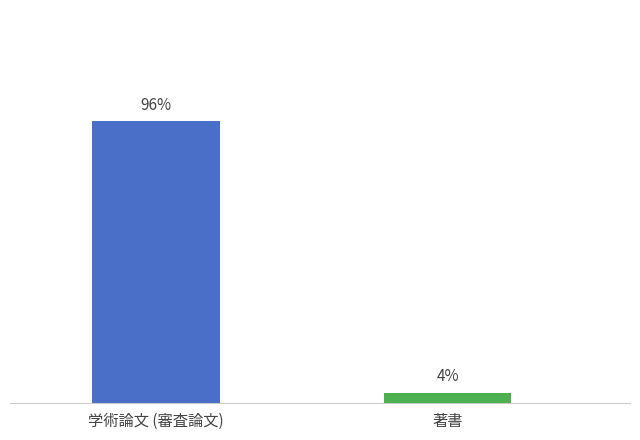

Does the chart contain stacked bars?

No